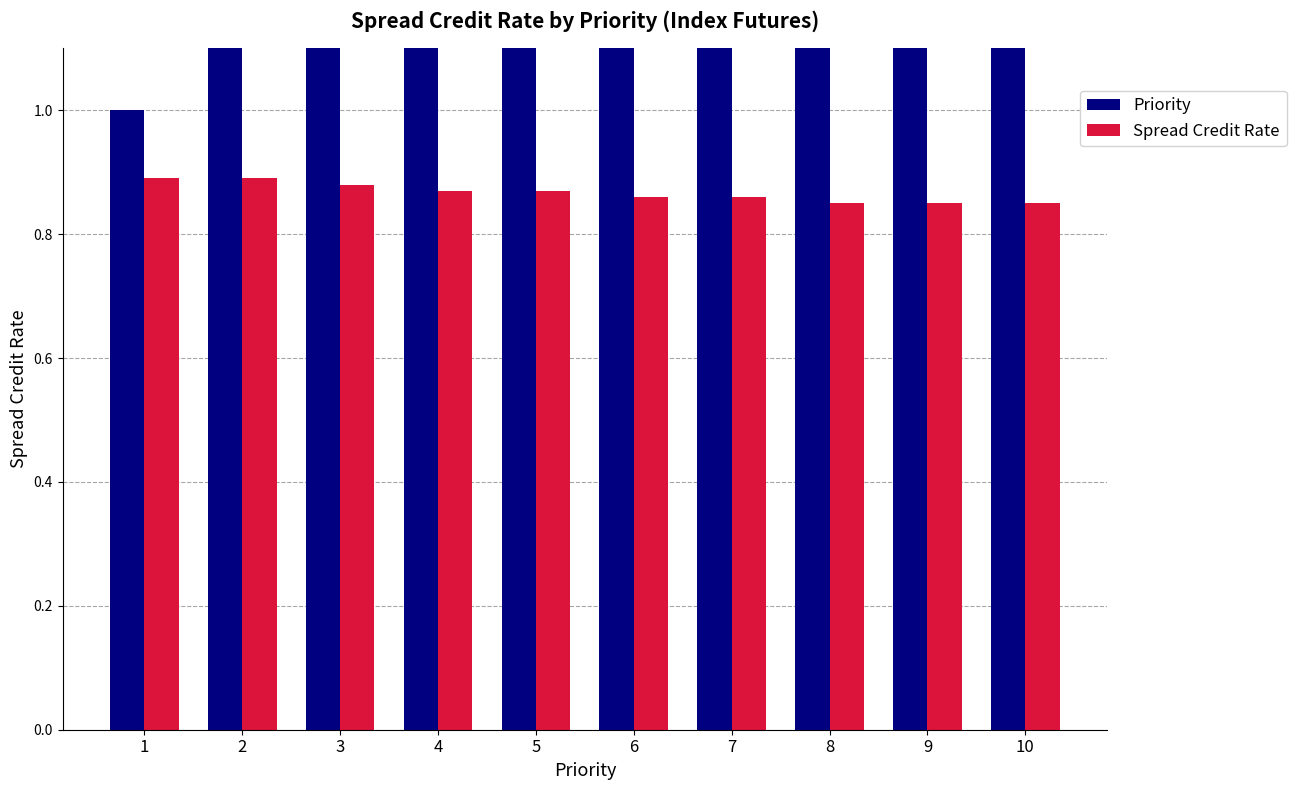

What is the total value across all series at 2?

2.9